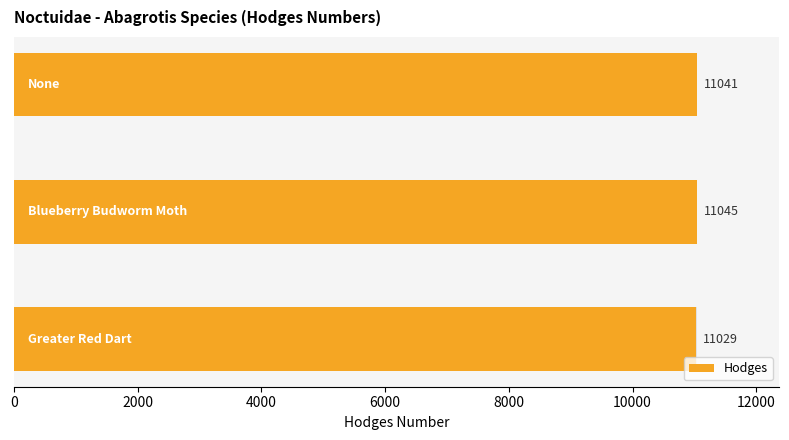

What is the minimum value shown in the chart?

11029